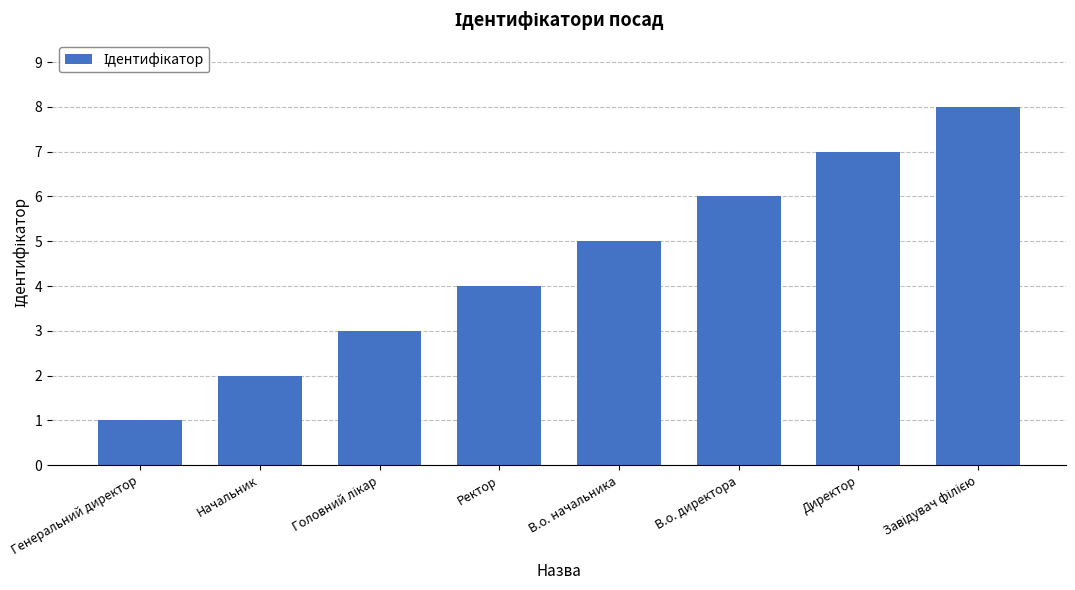

Reading left to right, extract all data points from this chart.

1	2	3	4	5	6	7	8